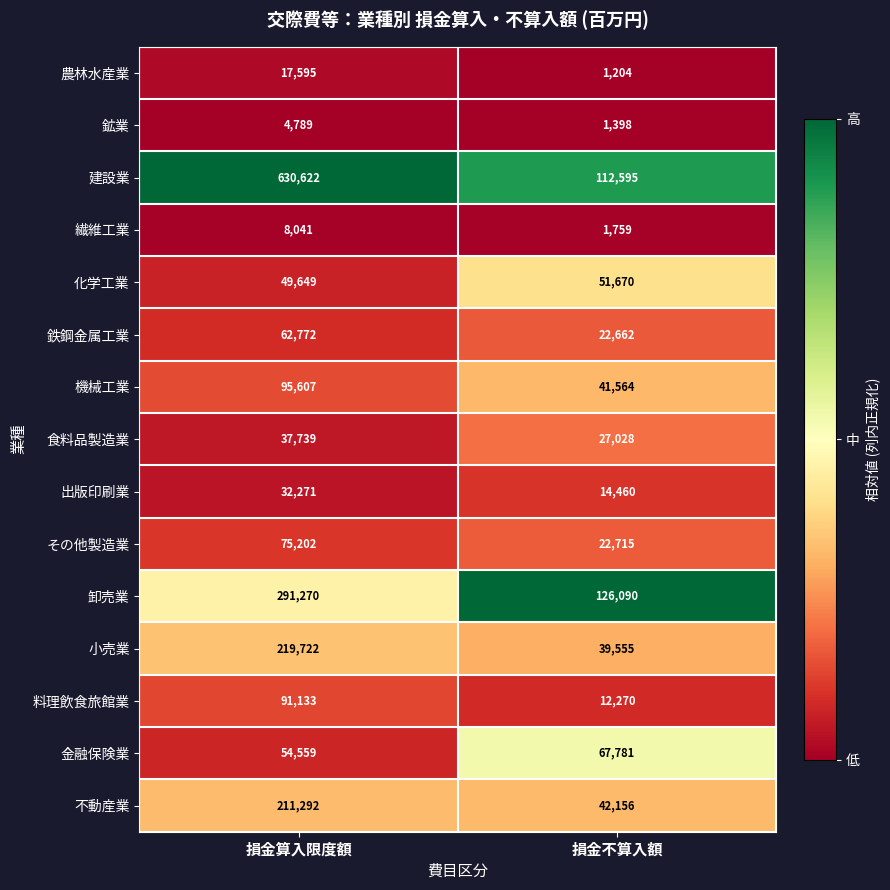

True or false: 鉄鋼金属工業 has a value of 62772 at 損金算入限度額.

True